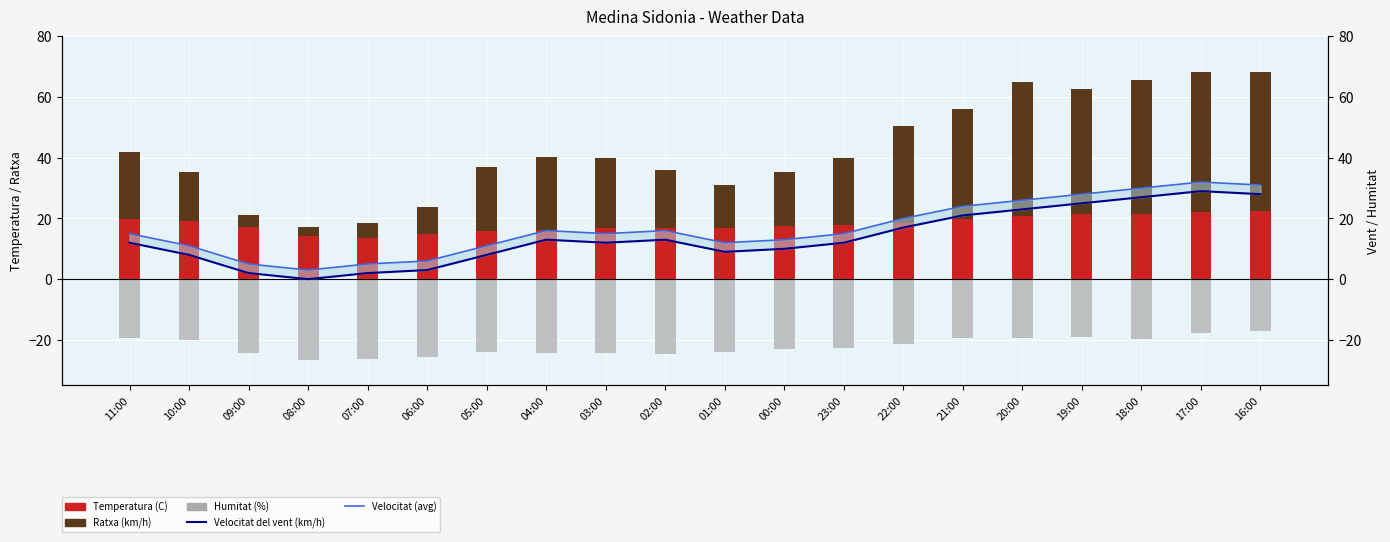

True or false: Temperatura (C) has a value of 19.9 at 21:00.

True